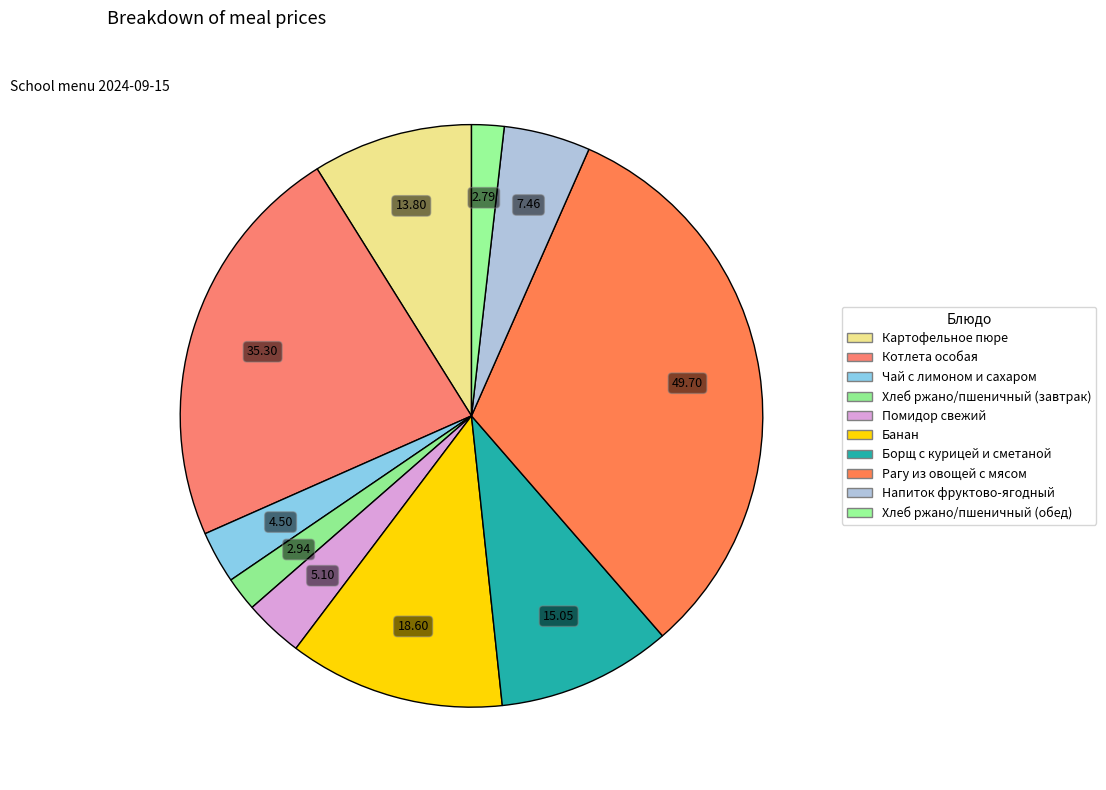

How many slices are in this pie chart?

10